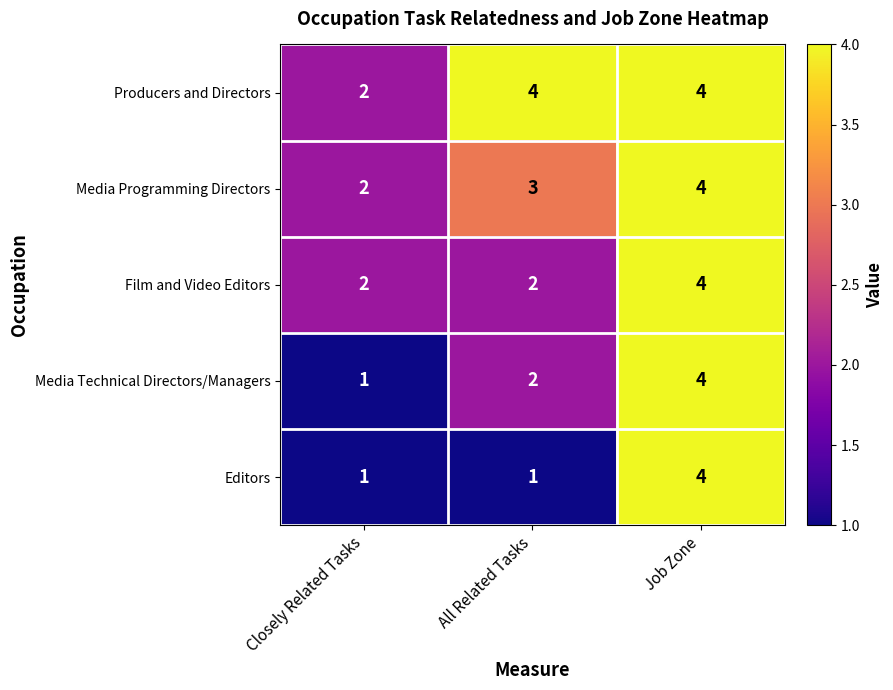

True or false: Media Technical Directors/Managers has a value of 2 at All Related Tasks.

True